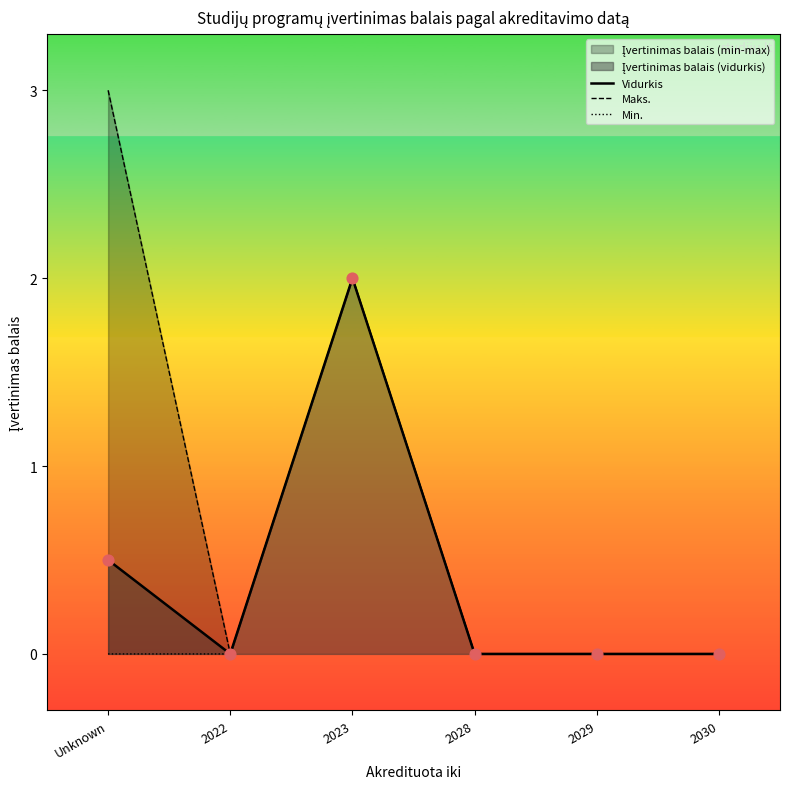

At which category is the sum across all series the highest?

2023